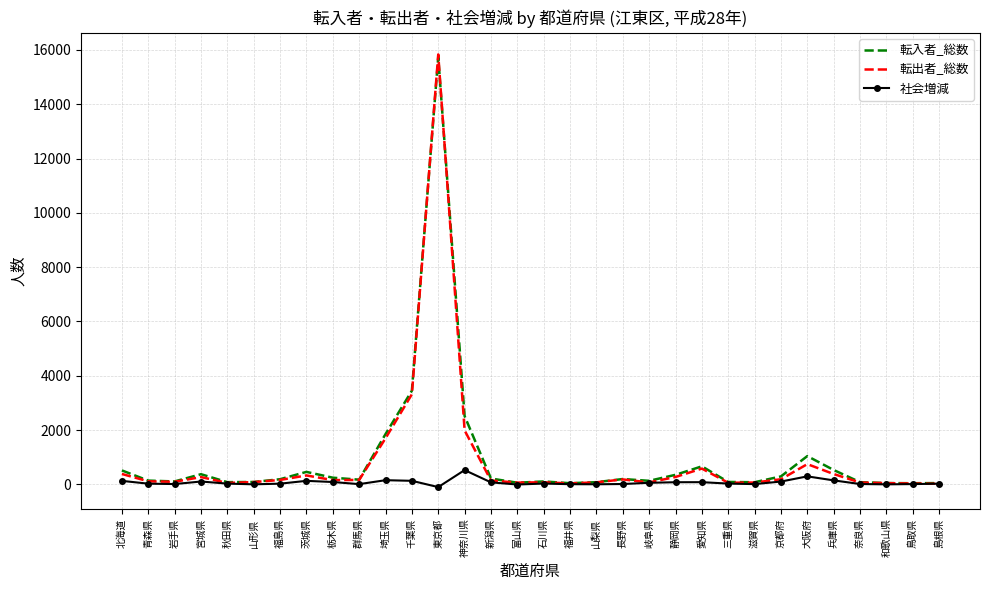

Is the value of 社会増減 at 奈良県 greater than the value of 転入者_総数 at 宮城県?

No